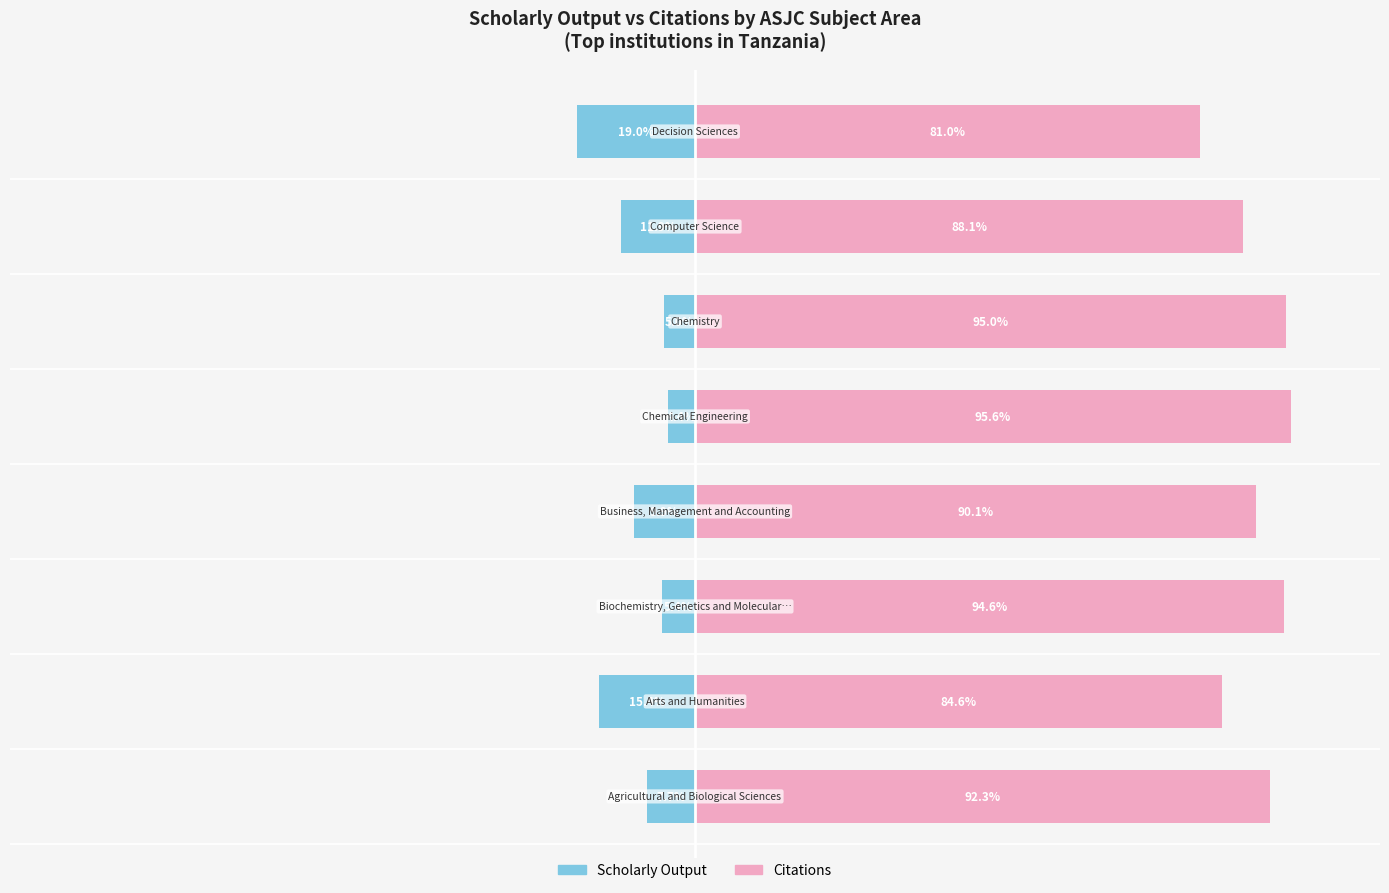

Reading right to left, list all the values displayed in this chart.

Scholarly Output: -19.0	-11.9	-5.0	-4.4	-9.9	-5.4	-15.4	-7.7
Citations: 81.0	88.1	95.0	95.6	90.1	94.6	84.6	92.3